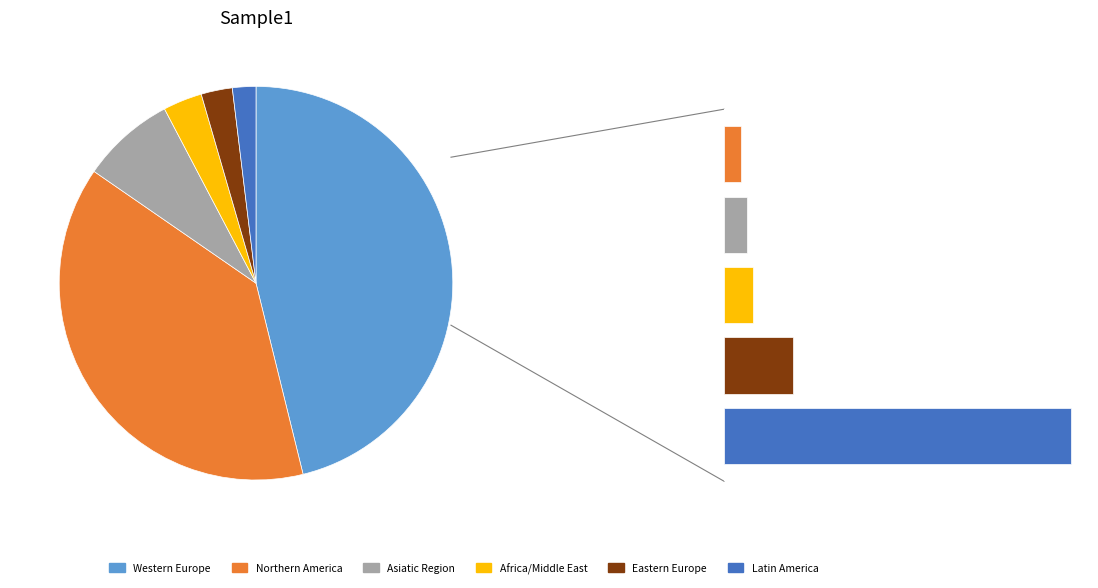

Rank the categories by value from lowest to highest.

Latin America, Eastern Europe, Africa/Middle East, Asiatic Region, Northern America, Western Europe